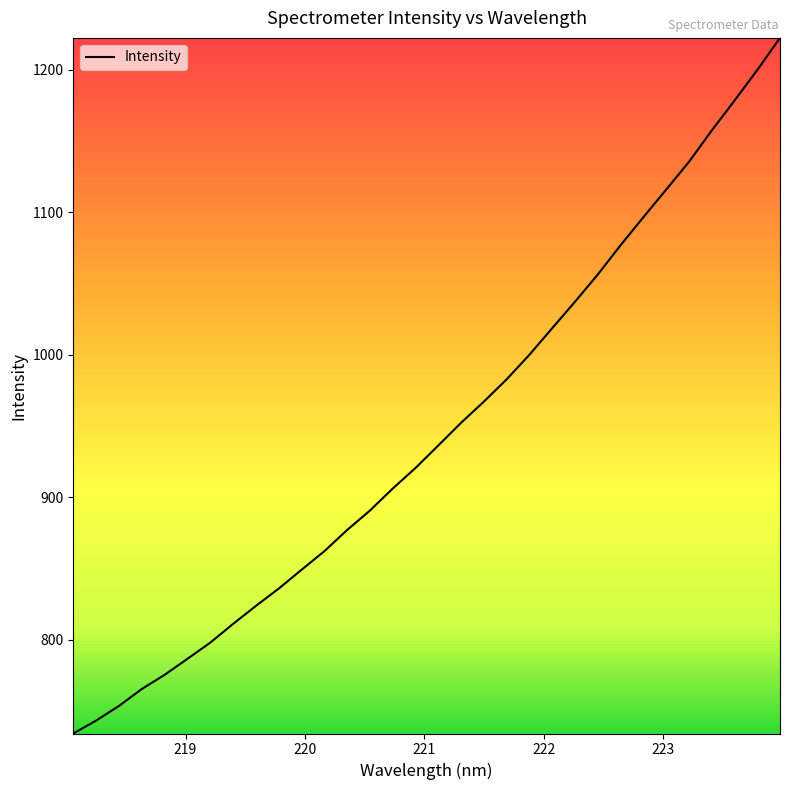

What is the difference between the maximum and minimum values?

488.1